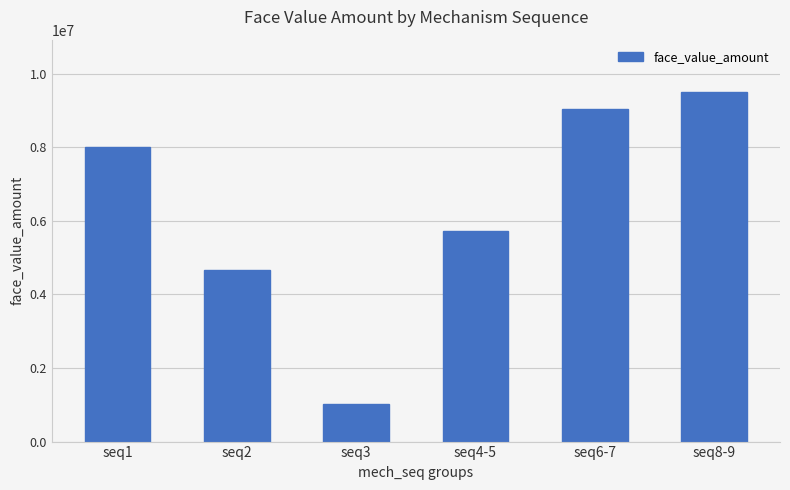

Reading left to right, transcribe all the data shown in this chart.

seq1=8000000	seq2=4667647	seq3=1030459	seq4-5=5714890	seq6-7=9054739	seq8-9=9503178